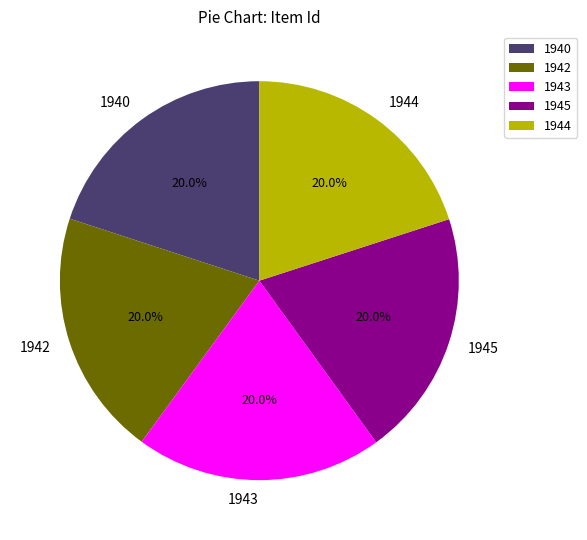

What percentage is NOT represented by 1943?

80.0%